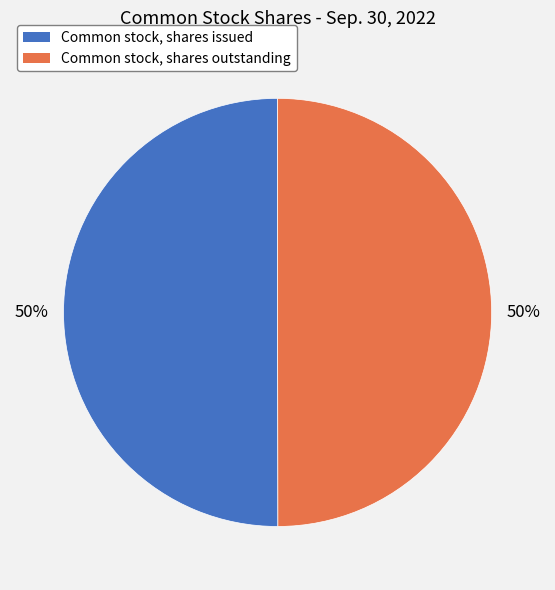

True or false: Common stock, shares issued accounts for 40% of the total.

False